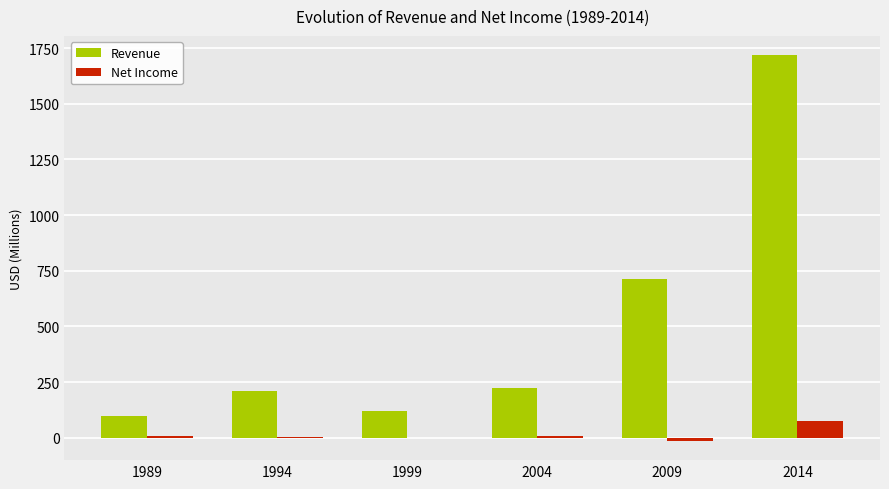

How many values in the Net Income series exceed 5?

3